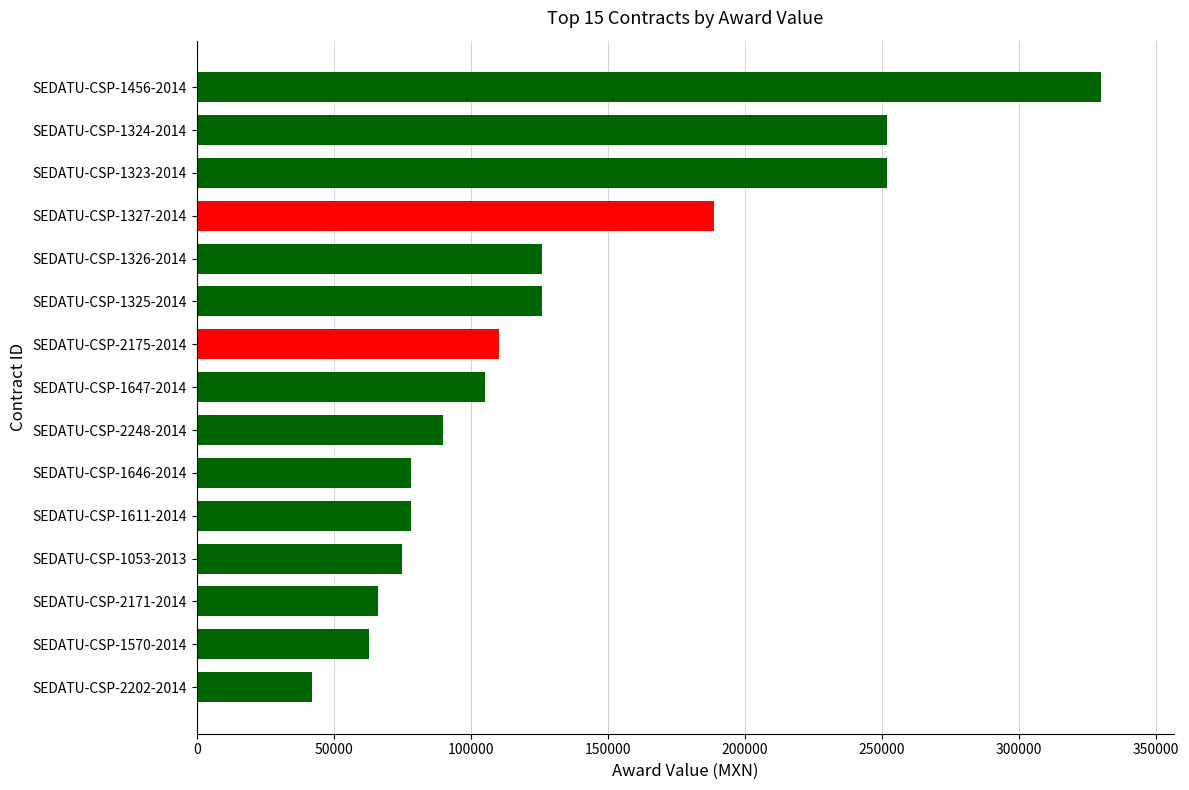

Between SEDATU-CSP-1570-2014 and SEDATU-CSP-1053-2013, which is larger?

SEDATU-CSP-1053-2013